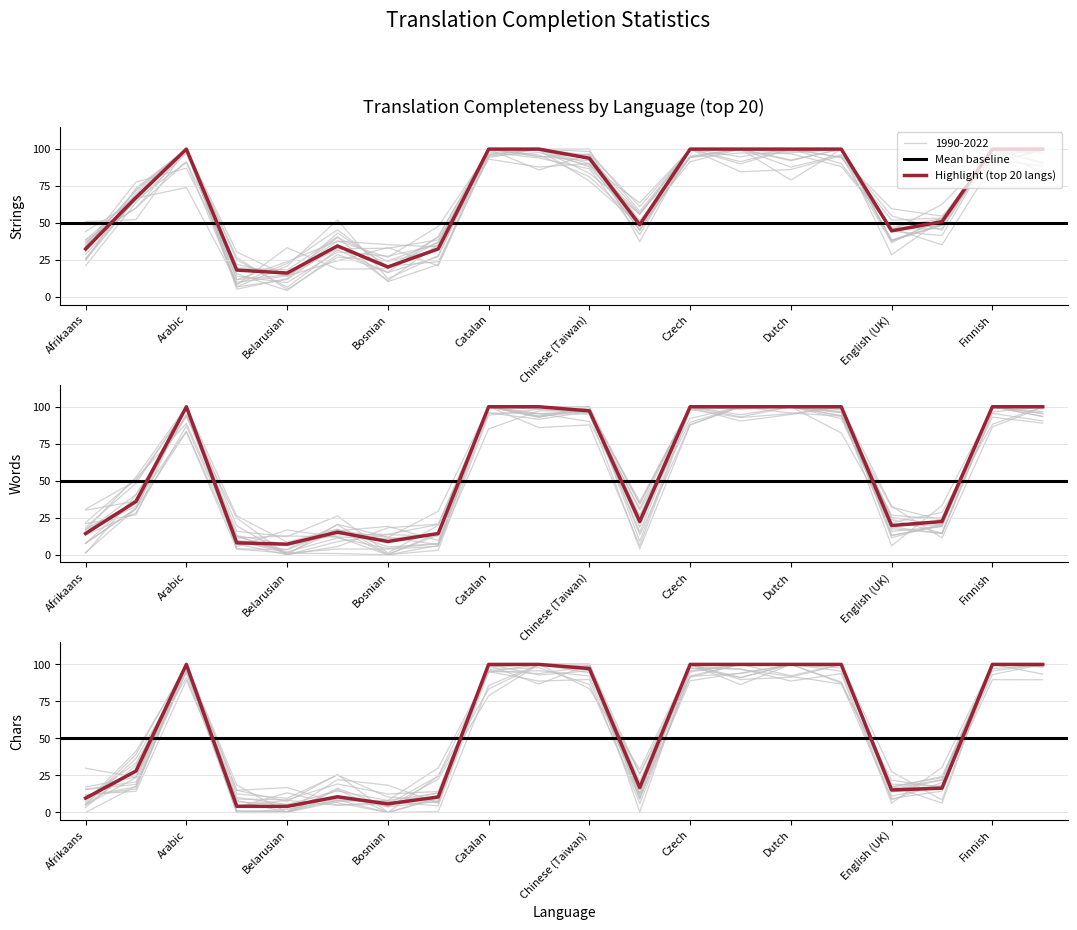

True or false: translated_chars and translated_percent cross at least once.

True